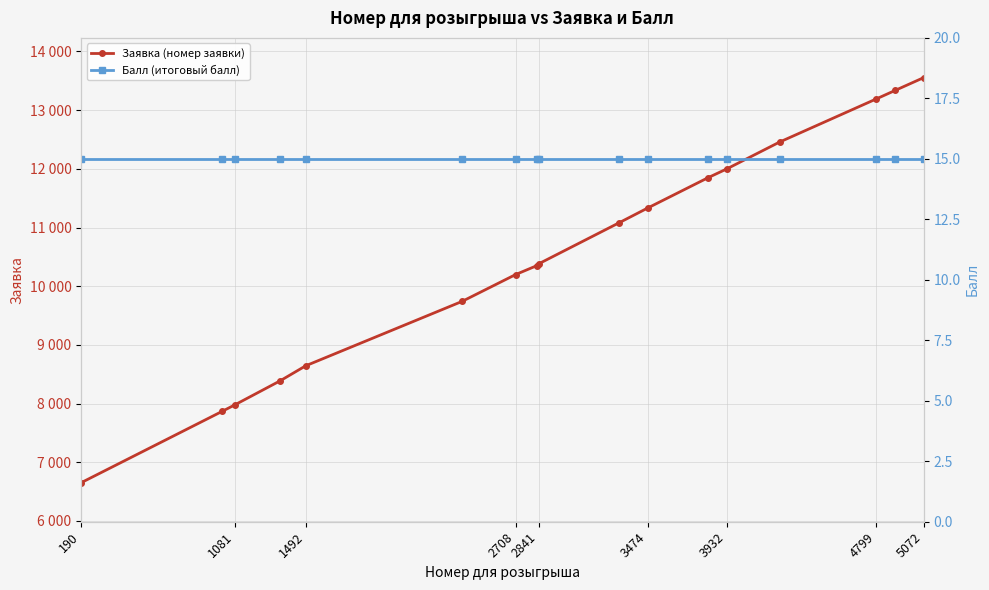

True or false: Заявка (номер заявки) and Балл (итоговый балл) cross at least once.

False